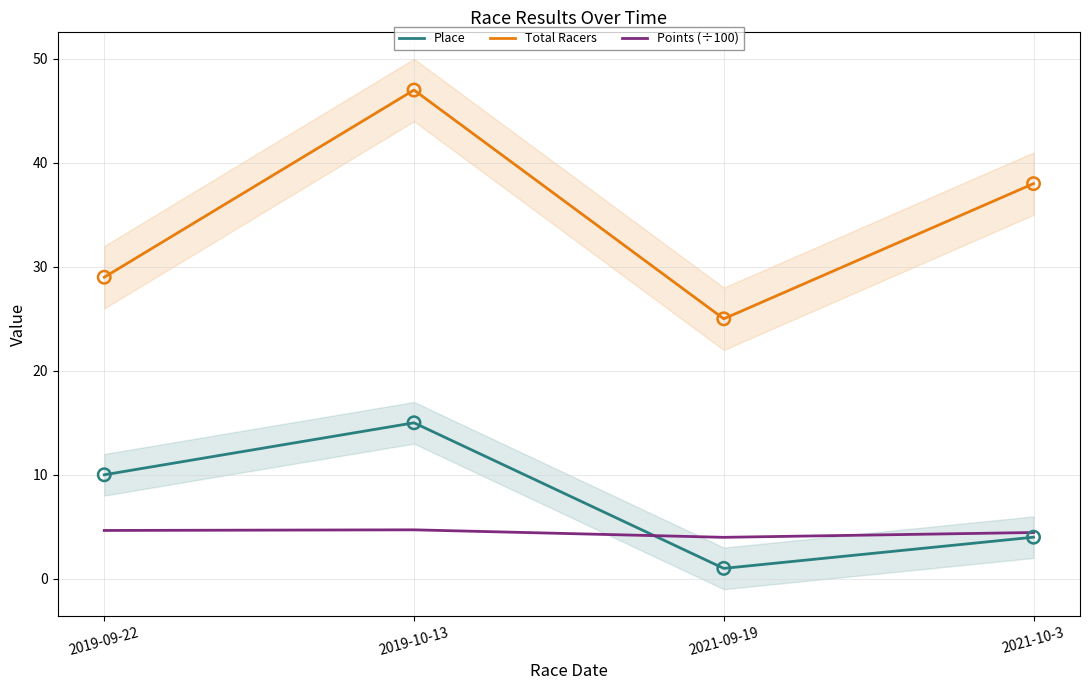

Which series has the largest total across all categories?

Total Racers